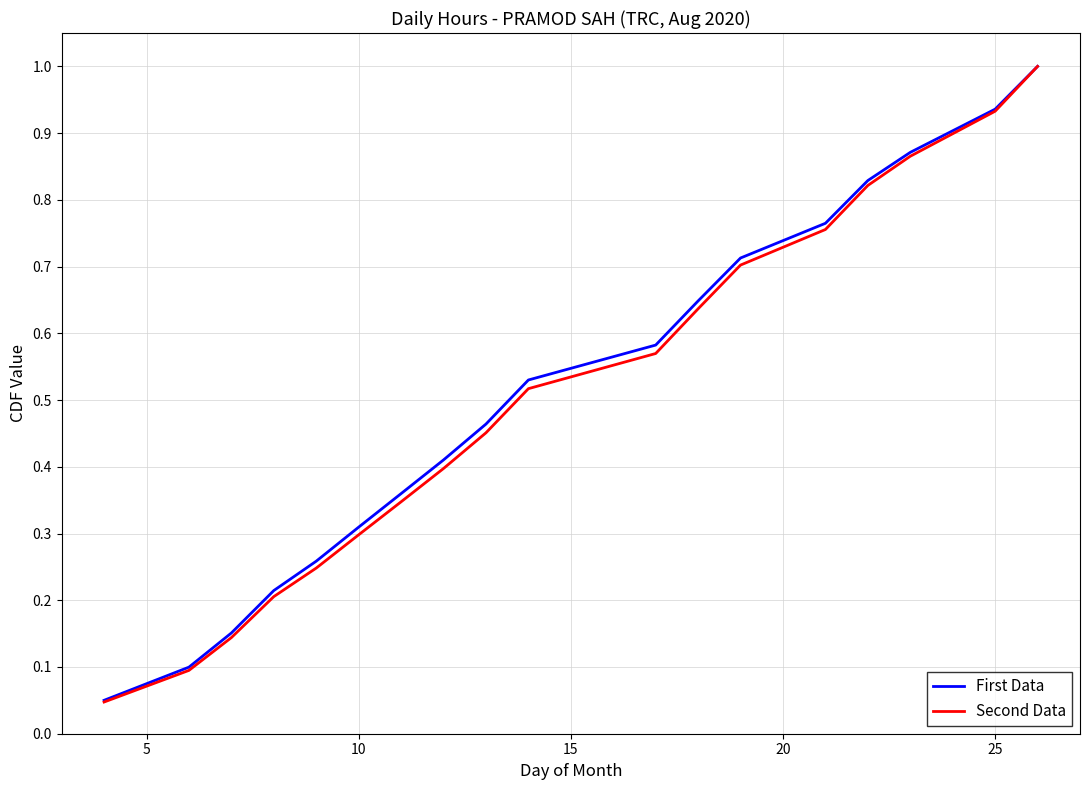

Which series has the widest spread of values?

Second Data